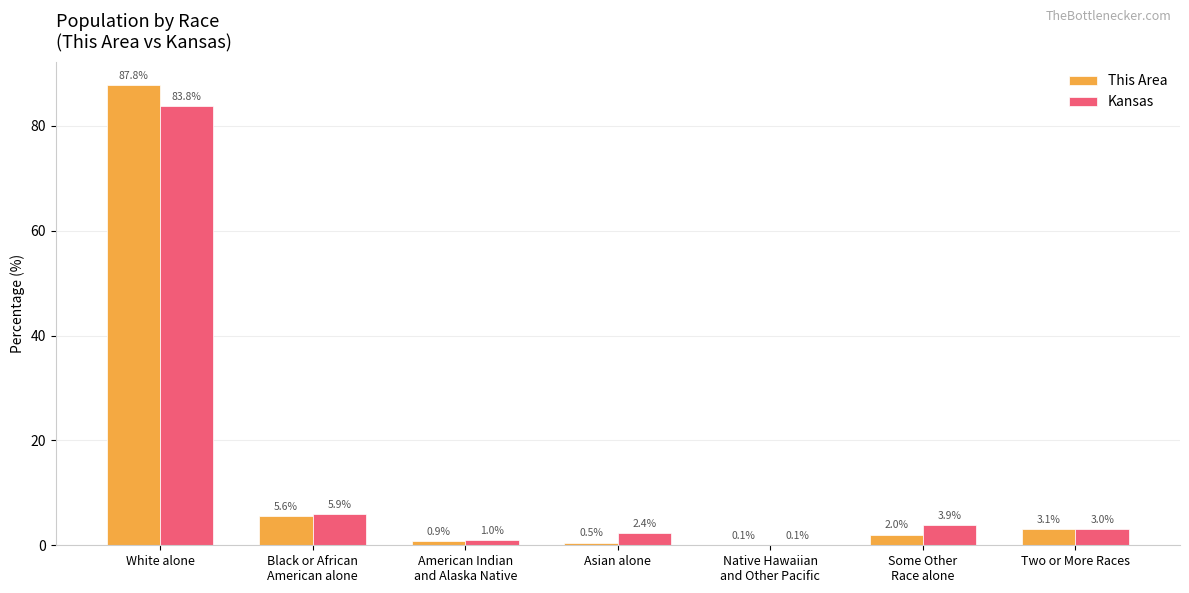

Which category has the highest value in the Kansas series?

White alone